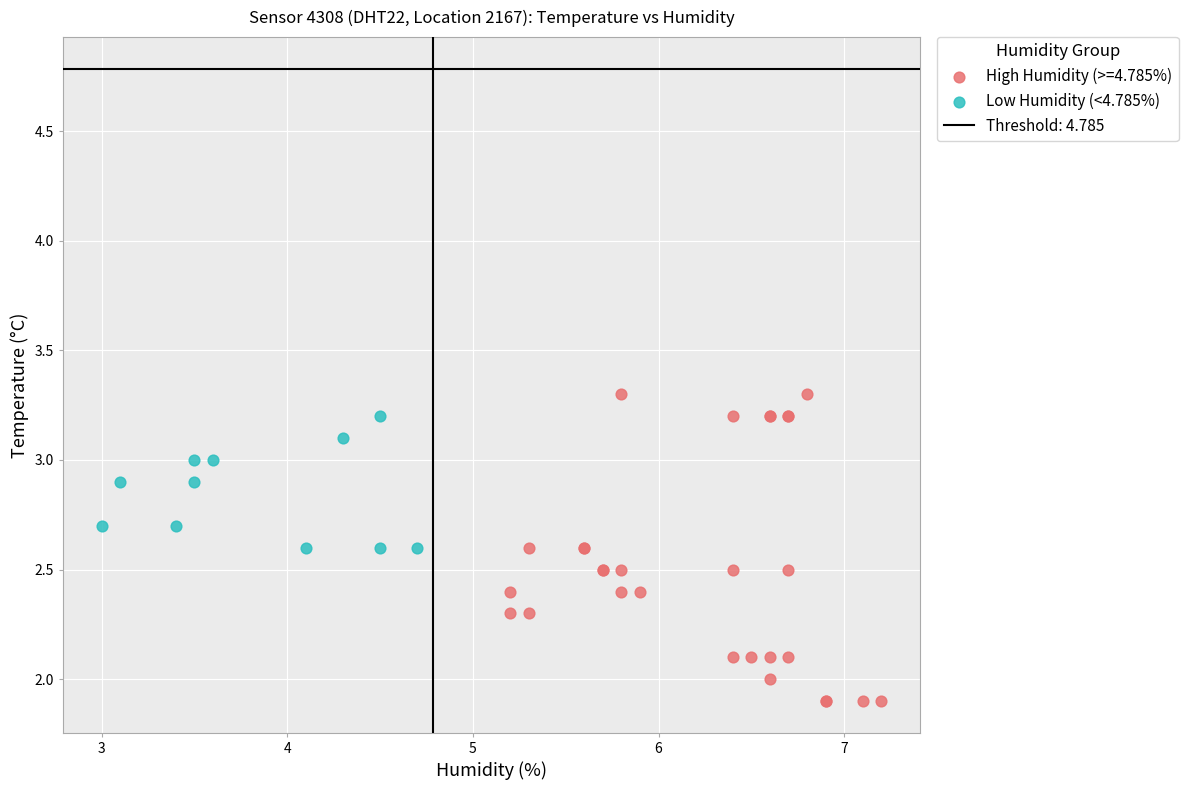

Which series contains the lowest Y value?

High Humidity (>=4.785%)